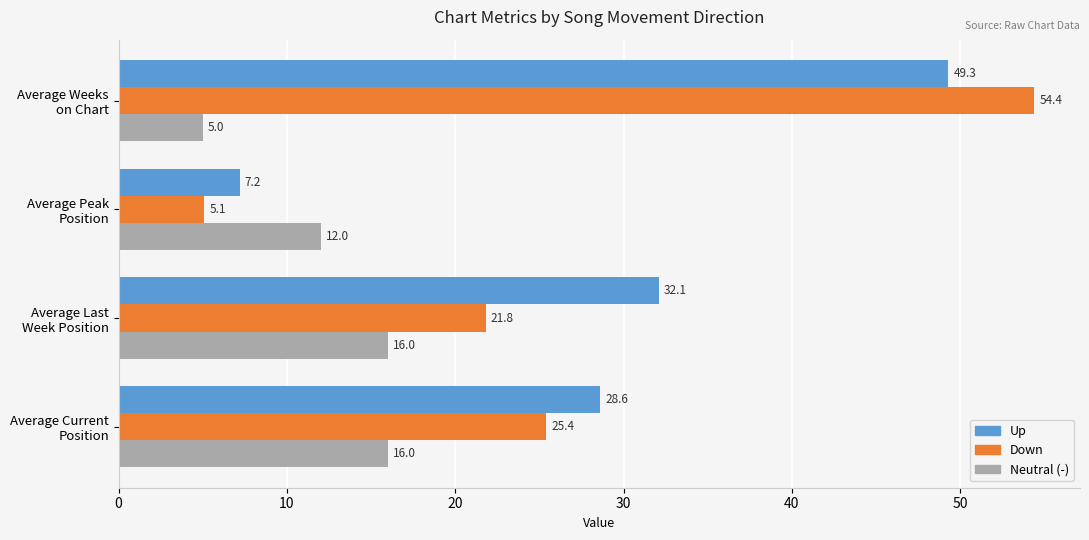

Which series has the widest spread of values?

Down